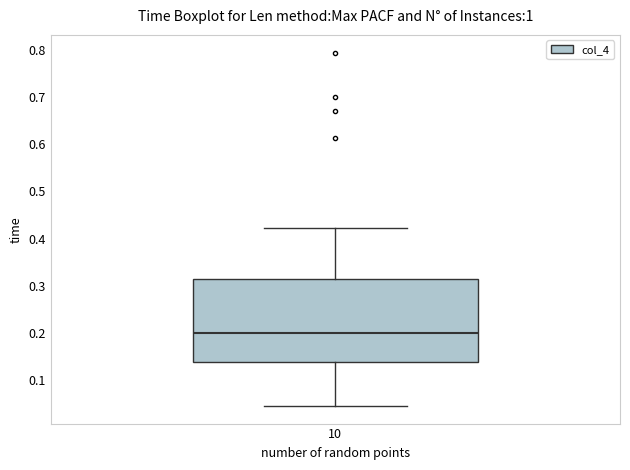

Where is the lower edge of the box at x = 10 on the y-axis? The values are not printed on the chart, so give them approximately, as read against the axis.

0.14